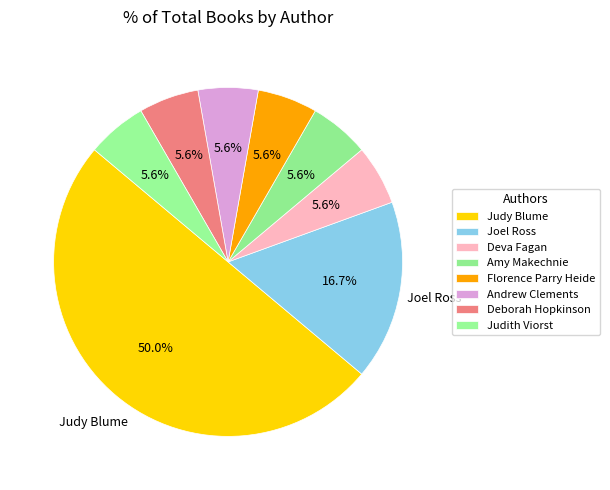

How many slices are in this pie chart?

8